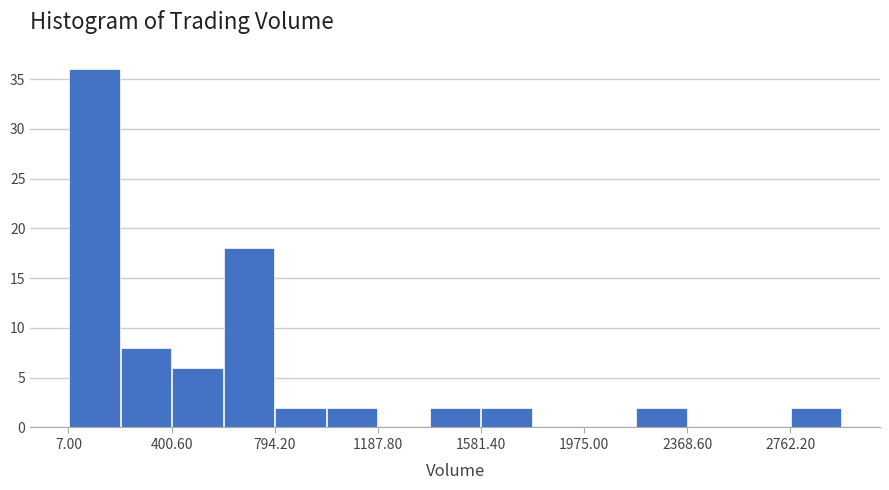

Around what value on the x-axis is the tallest bar? Give the approximate position of its centre, as read against the axis.

100